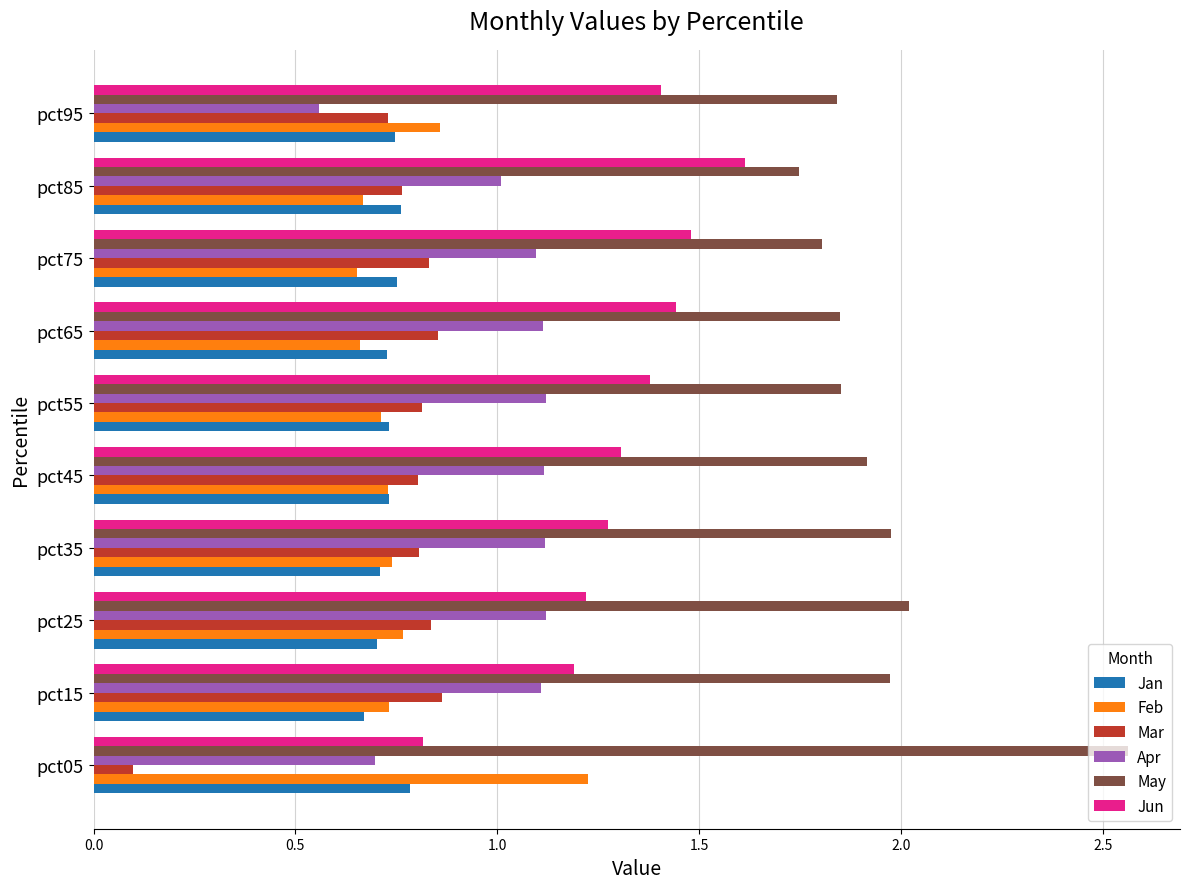

At which category does the chart reach its peak across all series?

pct05